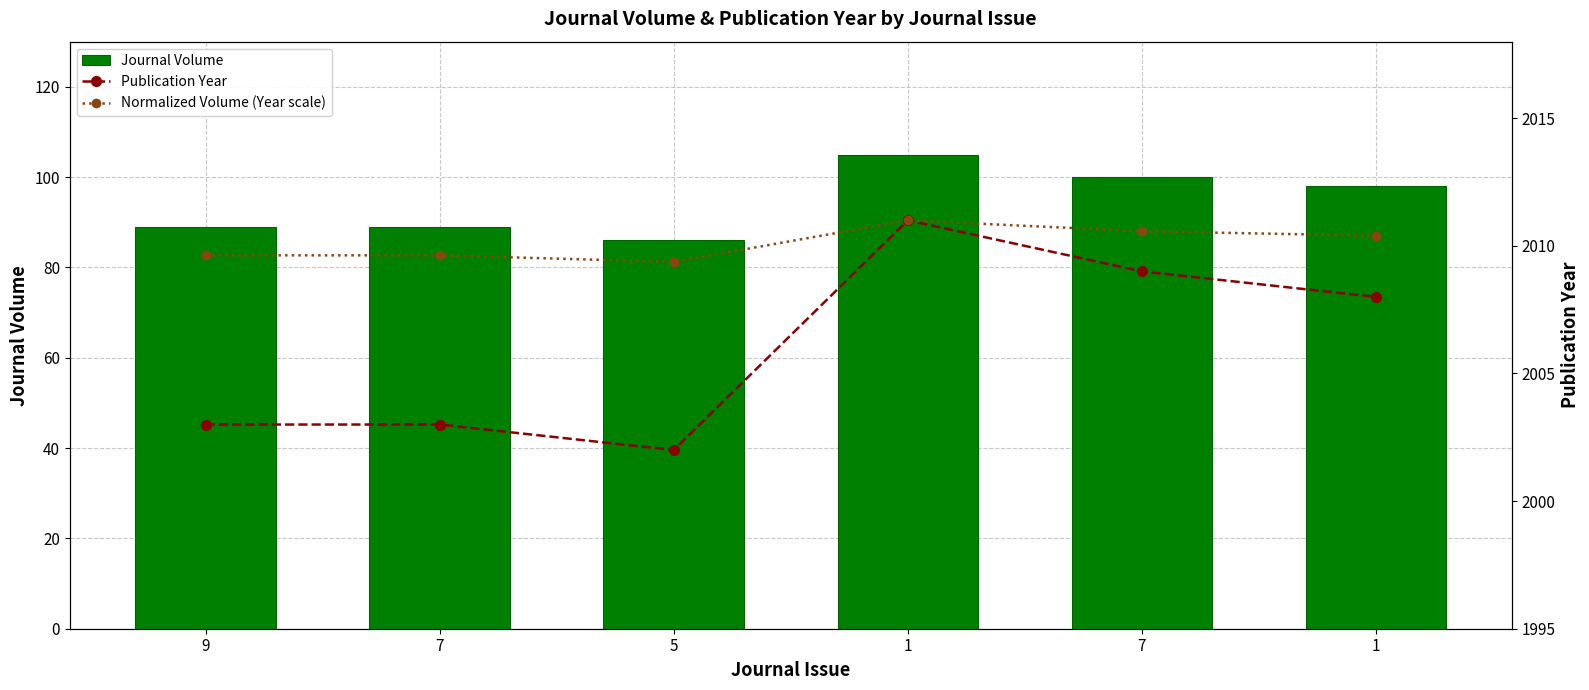

What is the label of the 5th bar from the right?

7